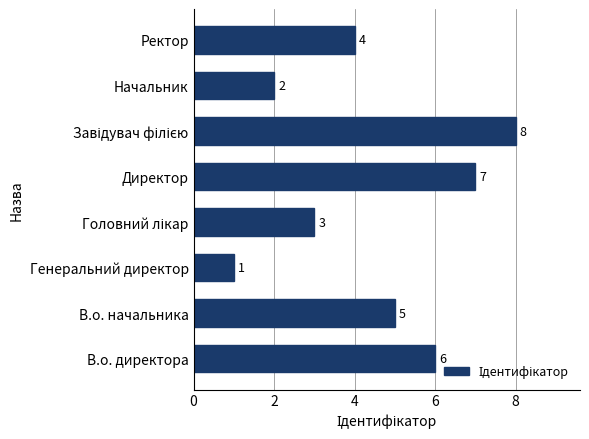

What is the change in value from В.о. начальника to Начальник?

-3